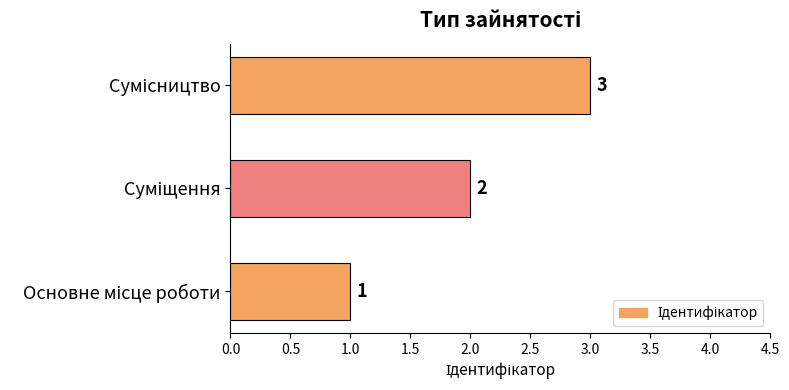

How many values are between 1 and 3?

3